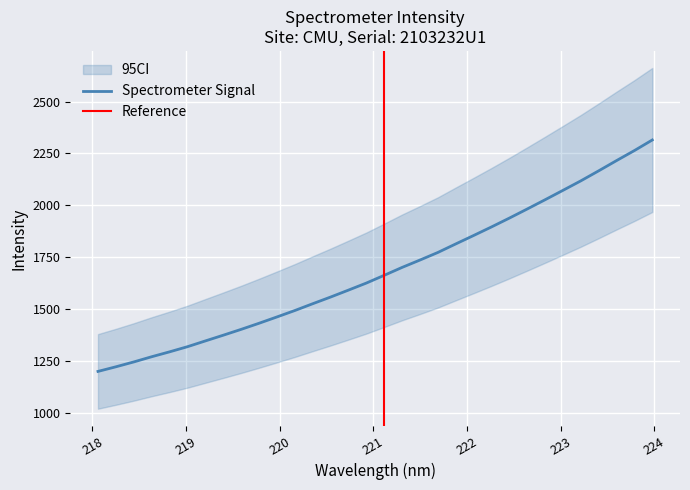

How many lines are shown in the chart?

1